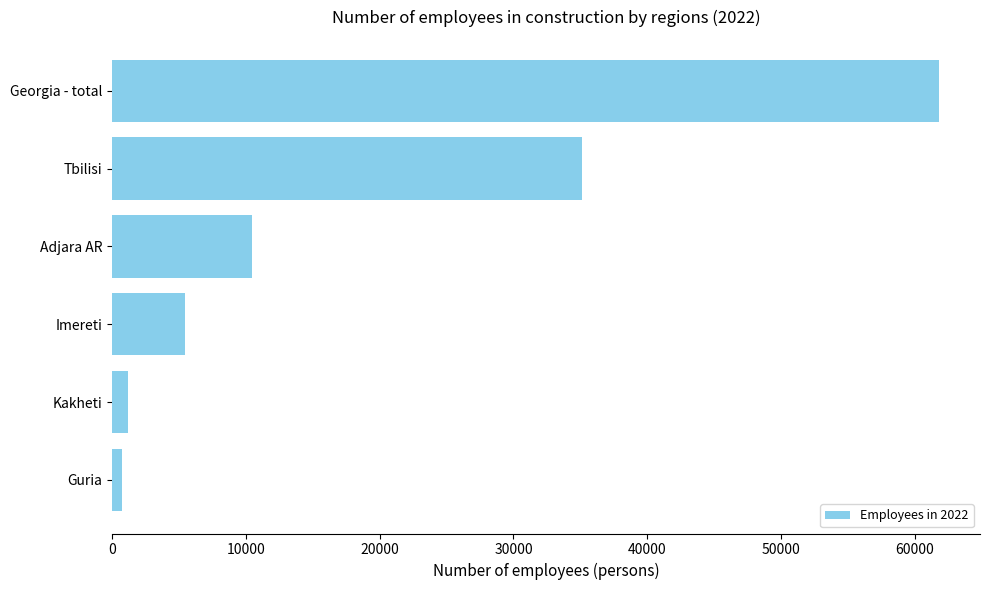

Read the value at Tbilisi.

35097